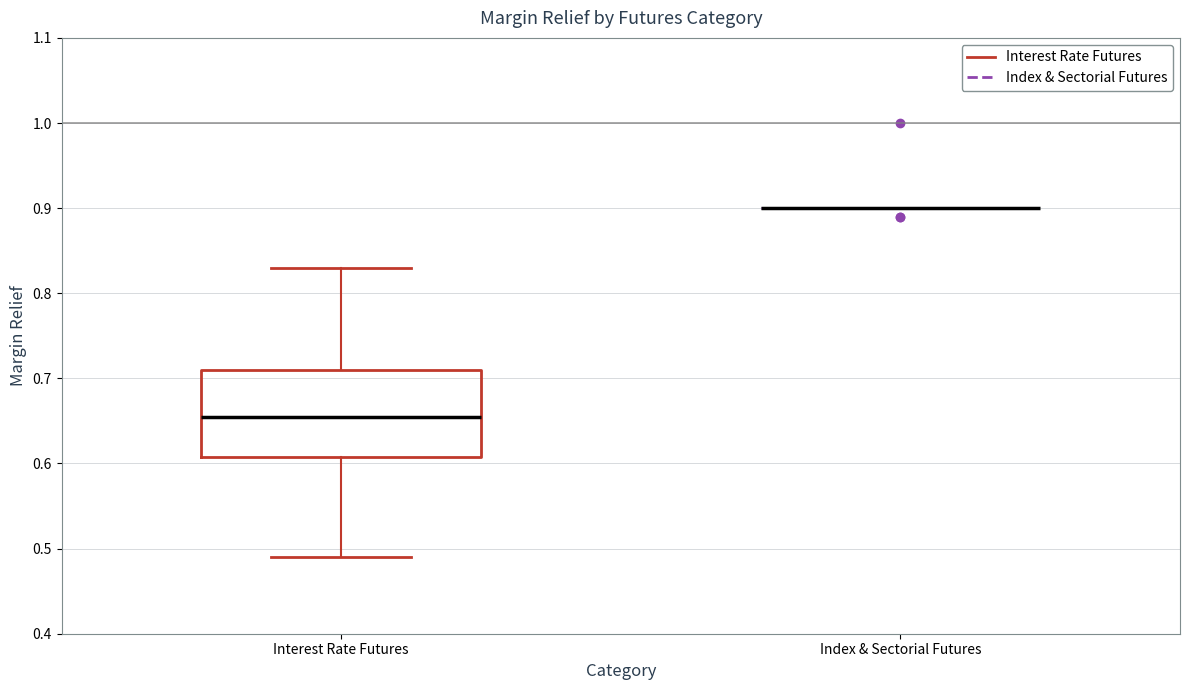

Comparing the boxes themselves (not the whiskers), which one is the tallest?

Interest Rate Futures